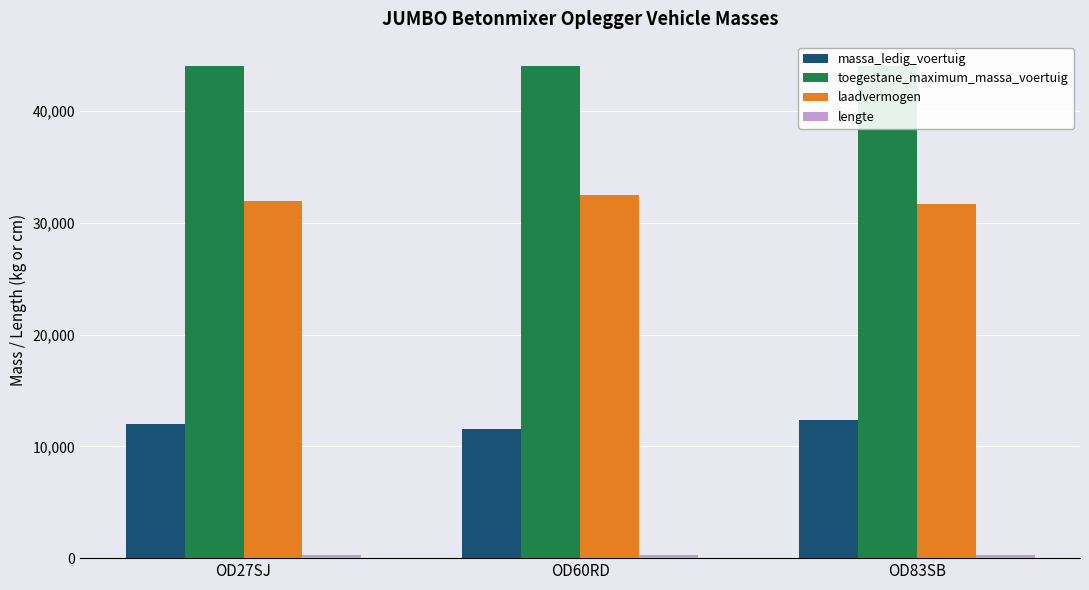

Which series has the largest range (max minus min)?

massa_ledig_voertuig